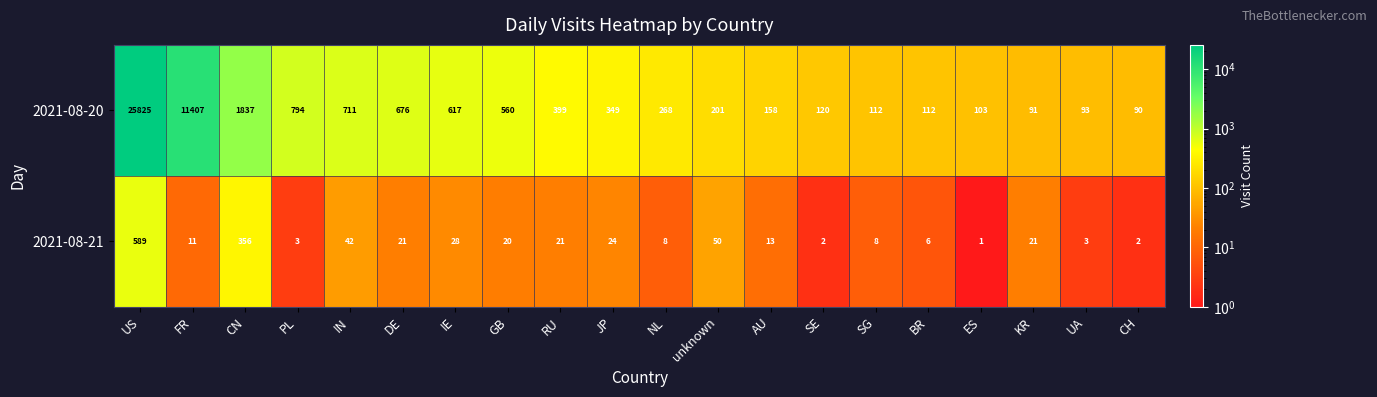

At which category is the sum across all series the highest?

US